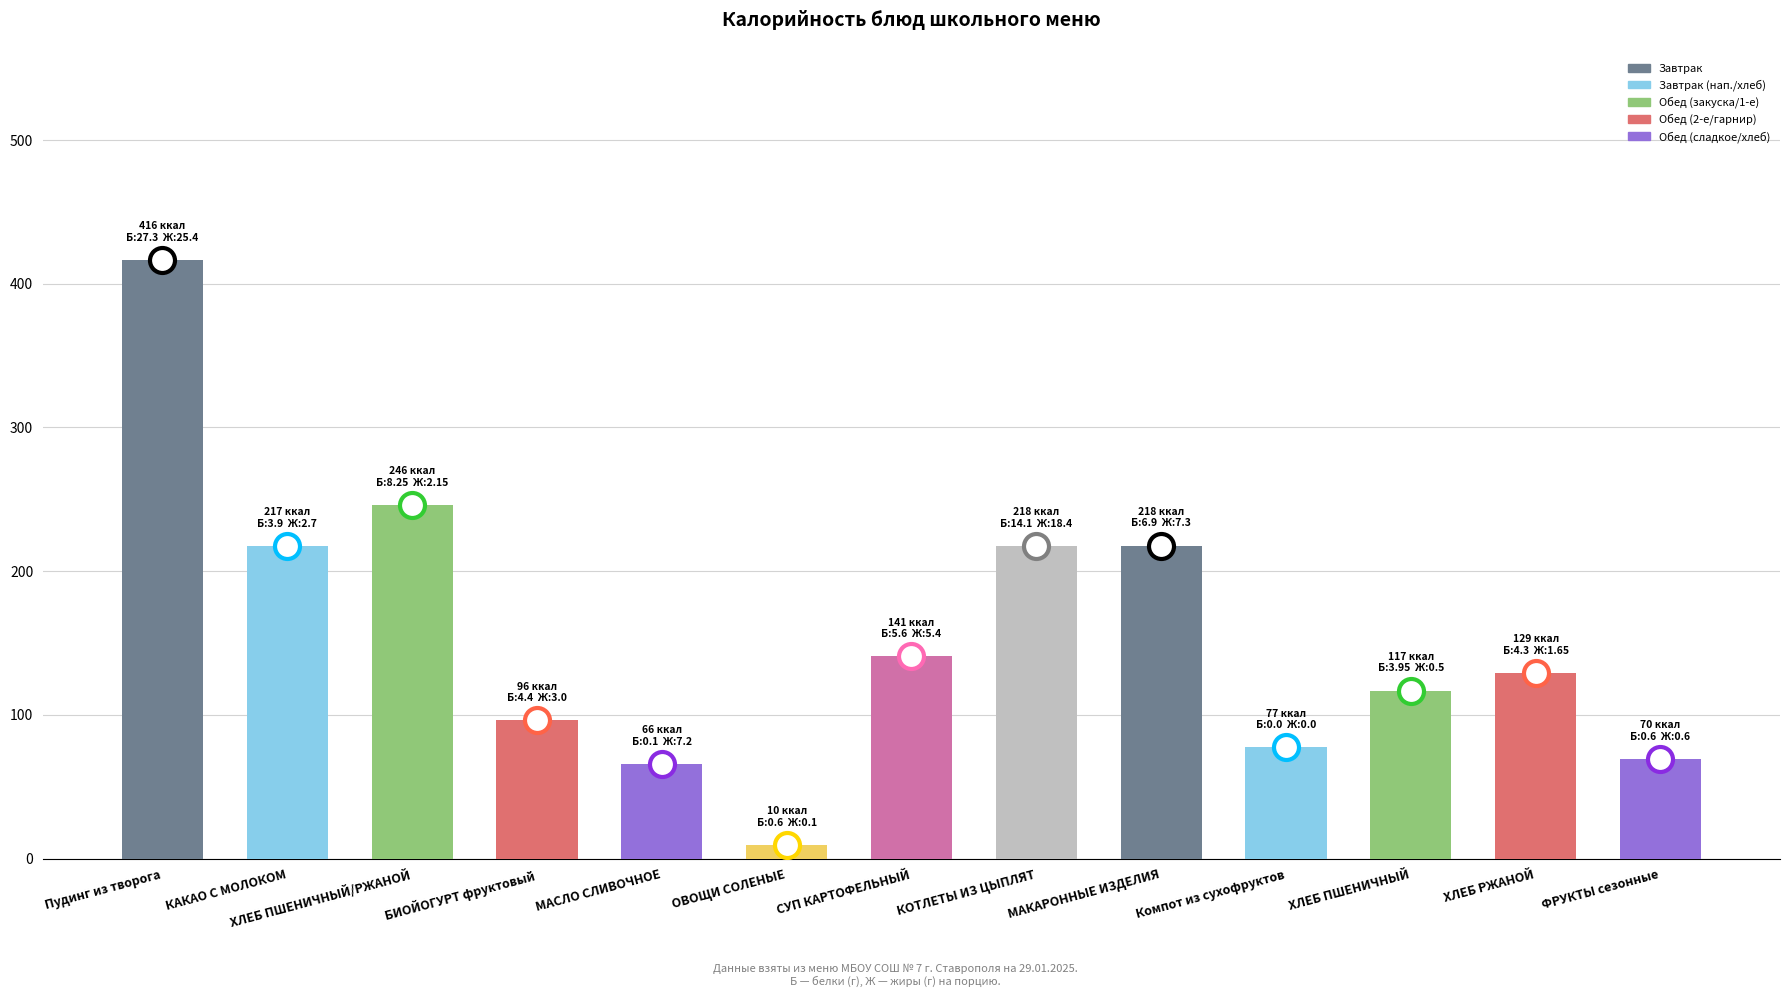

What is the change in value from МАКАРОННЫЕ ИЗДЕЛИЯ to ФРУКТЫ сезонные?

-148.3